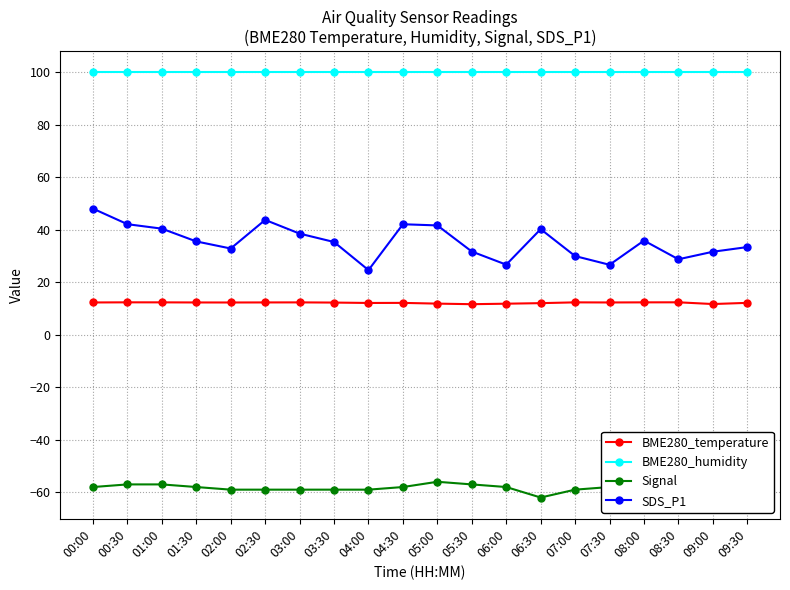

At which category is the sum across all series the highest?

00:00